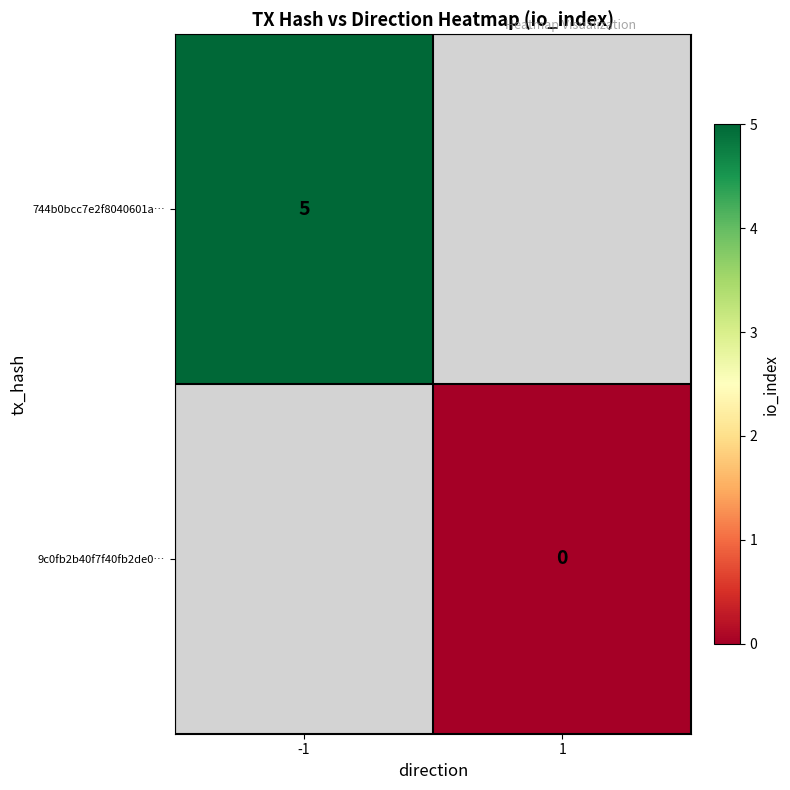

Which has a higher value, 1 or -1?

-1